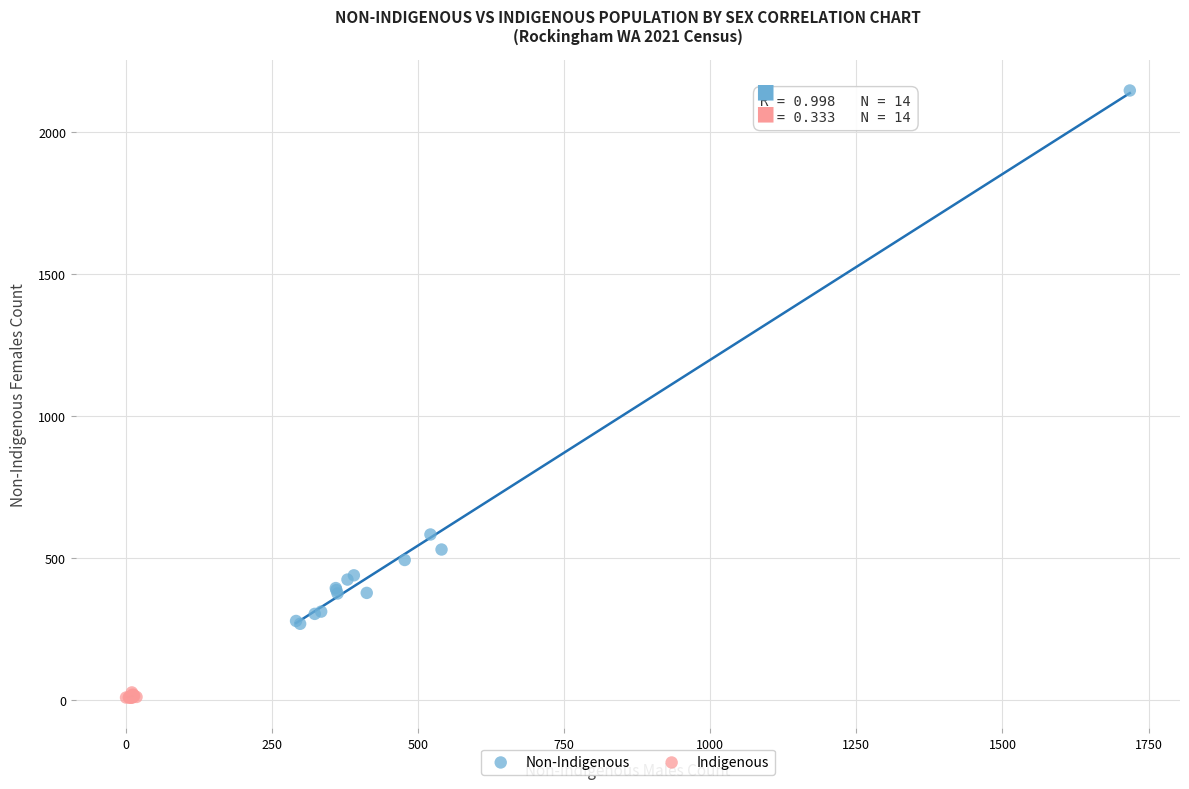

Which series contains the highest Y value?

Non-Indigenous